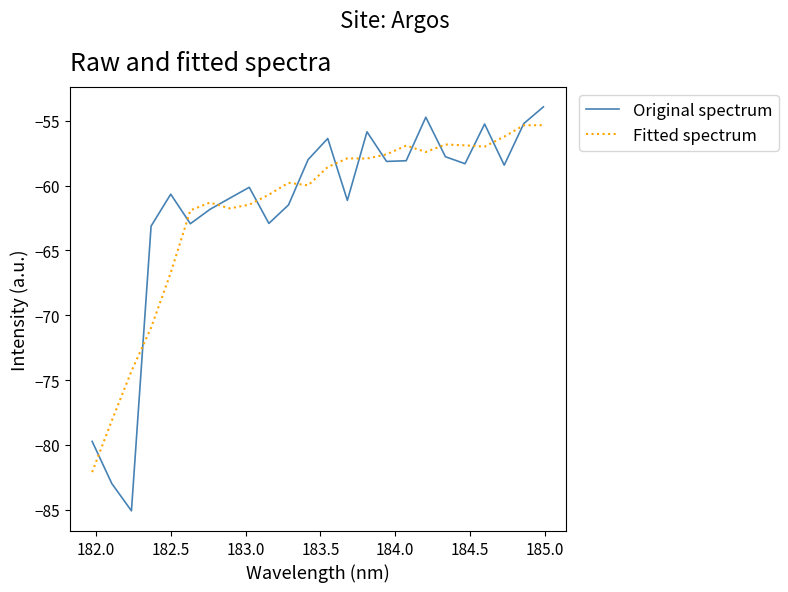

Rank the series by their maximum value, from highest to lowest.

Original spectrum, Fitted spectrum